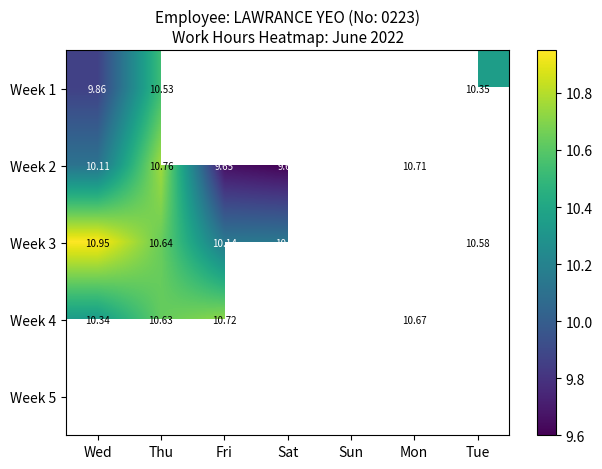

Rank the series at Wed from lowest to highest value.

Week 1, Week 2, Week 4, Week 3, Week 5